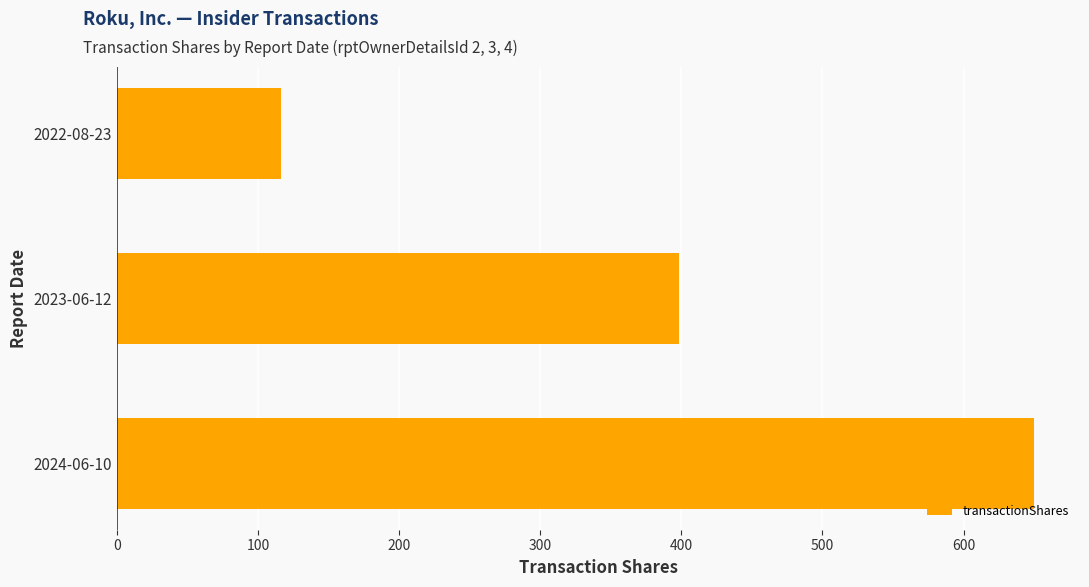

Reading bottom to top, what are all the values shown in this chart?

650	398	116